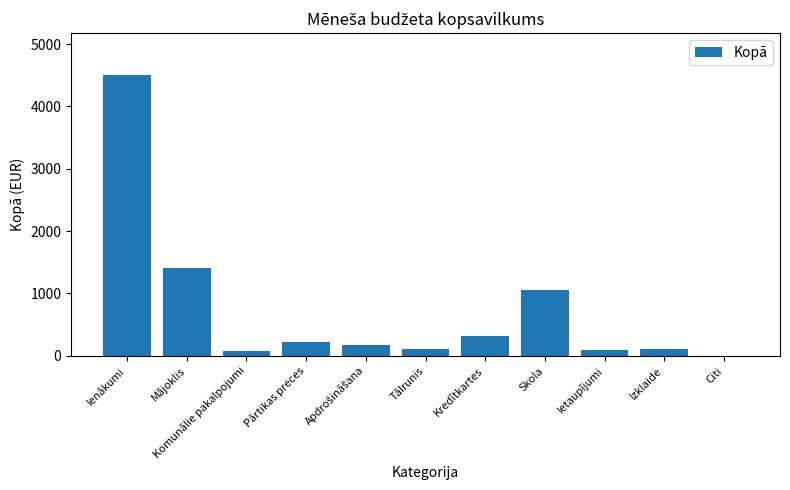

How many categories are shown in the chart?

11